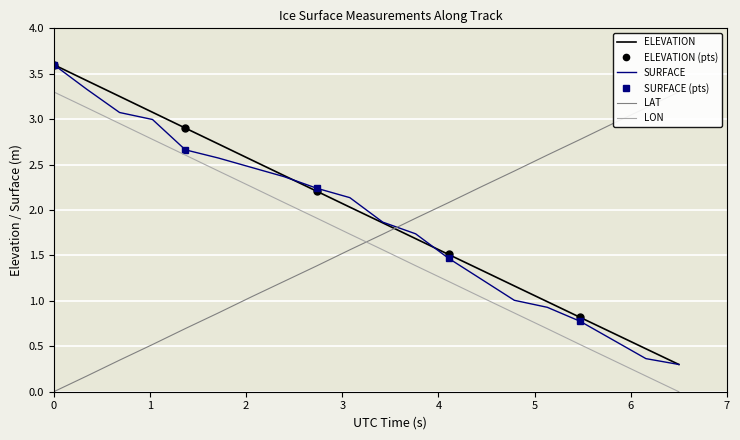

Which series has the largest total across all categories?

ELEVATION